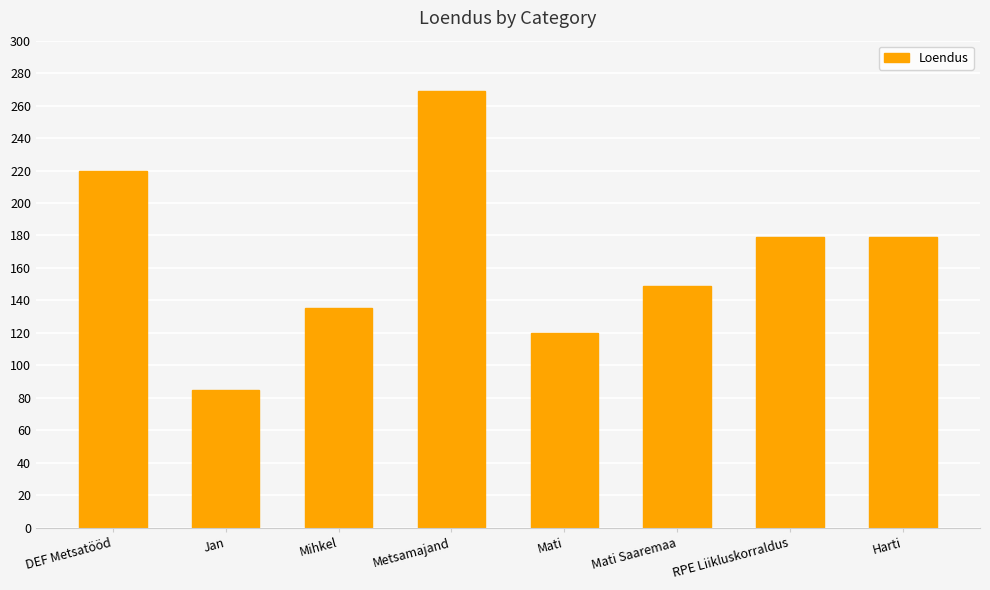

What is the change in value from DEF Metsatööd to Jan?

-135